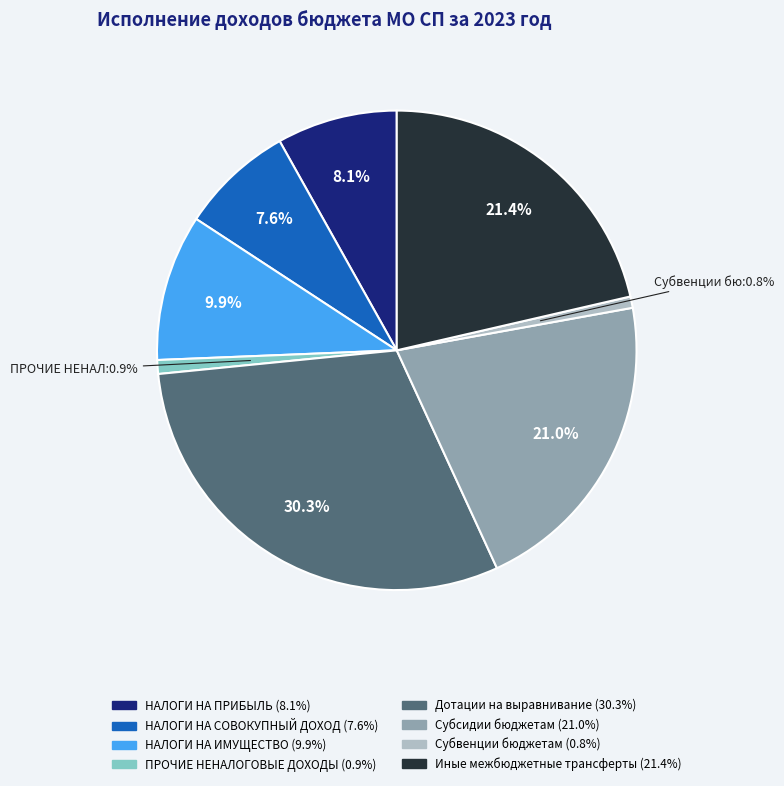

Is it true that Субсидии бюджетам is 21% of the pie?

True